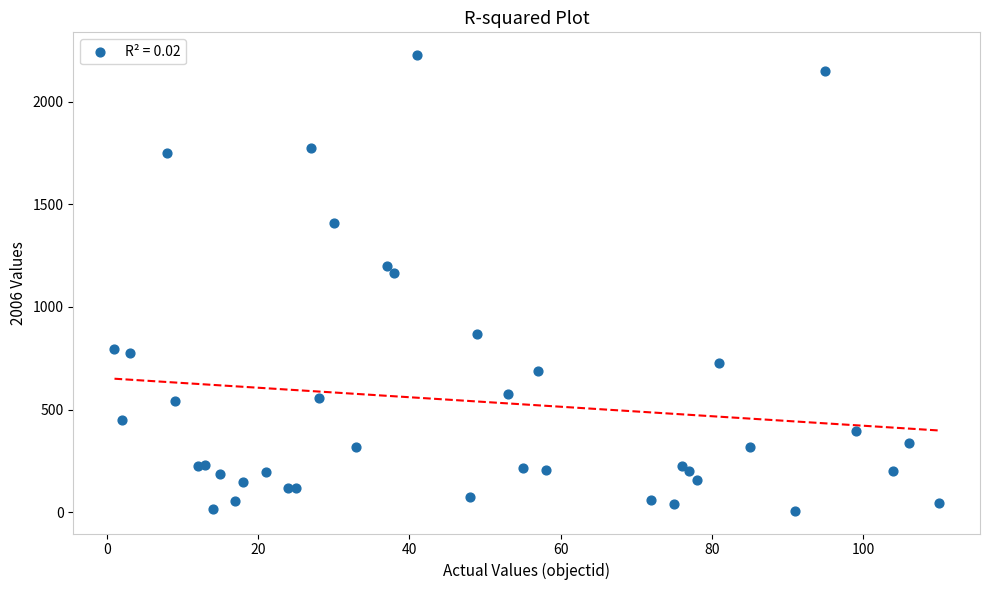

What Y value in the scatter plot is closest to 1117?

1165